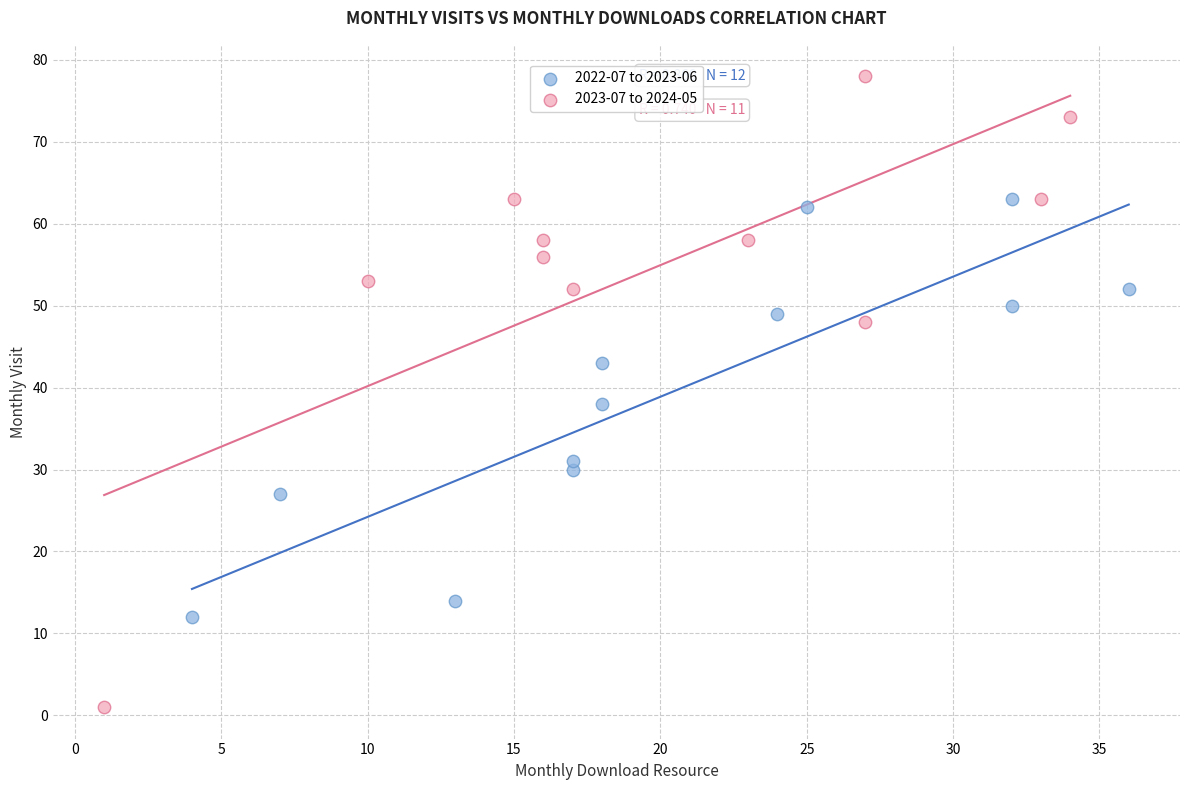

Which series contains the lowest Y value?

2023-07 to 2024-05